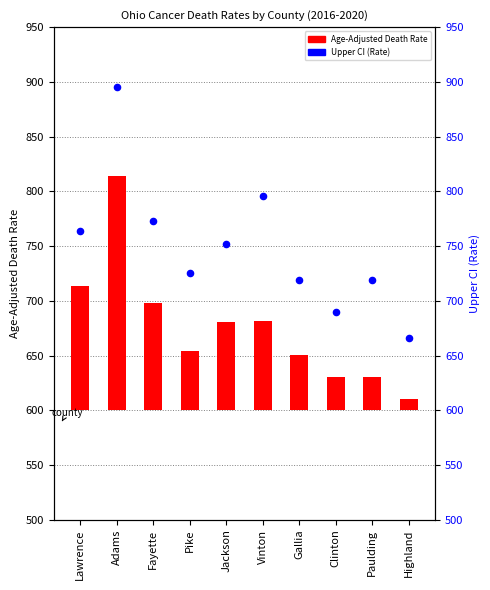

At which category is the sum across all series the highest?

Adams